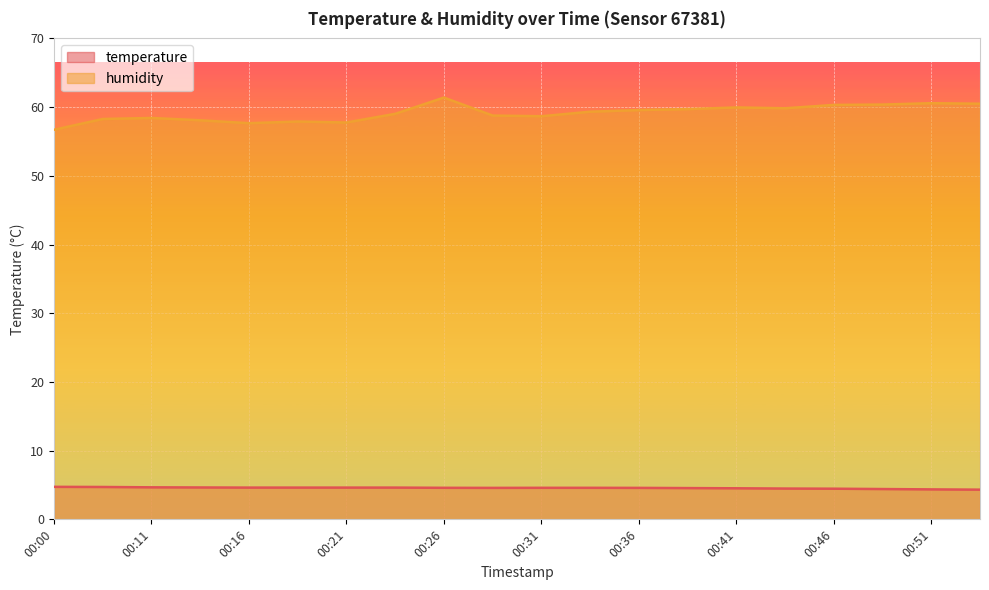

What is the spread (max minus min) of values at 00:19?

53.3